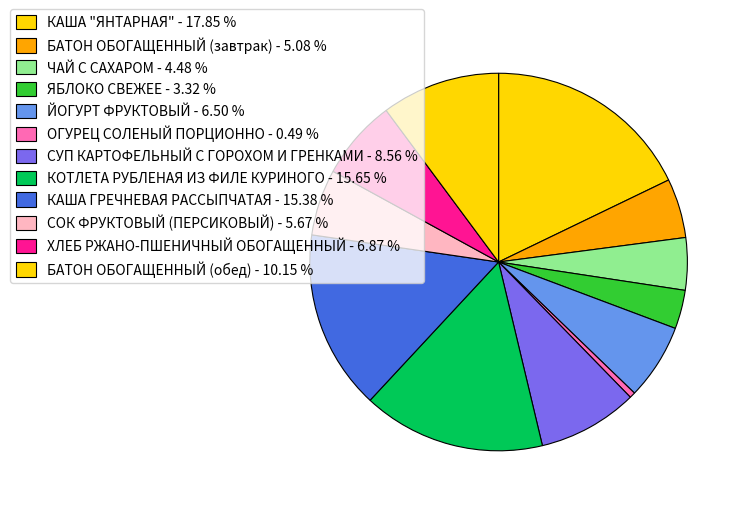

Which has a higher value, КАША "ЯНТАРНАЯ" or ЯБЛОКО СВЕЖЕЕ?

КАША "ЯНТАРНАЯ"